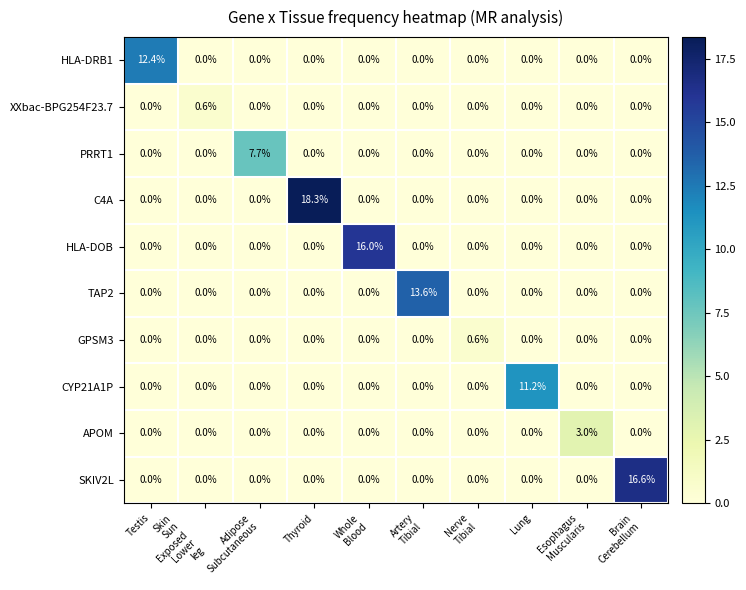

What is the difference between the highest and lowest values at Lung?

11.2